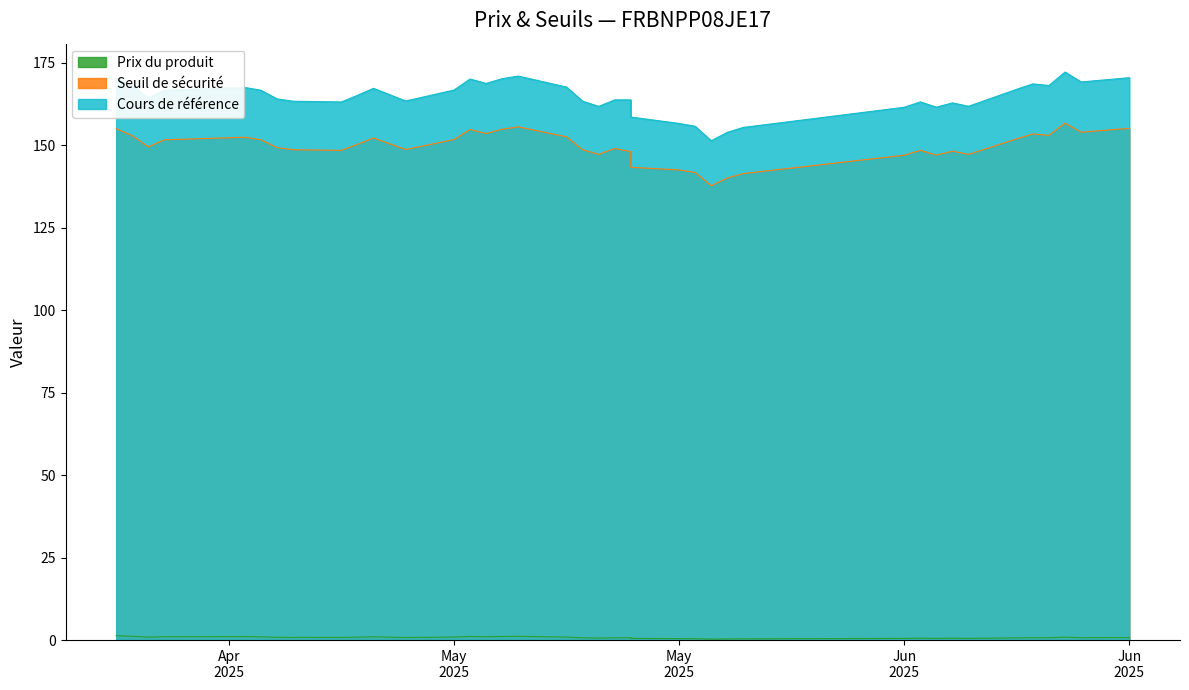

At which label does Prix du produit reach its peak?

2025-04-14